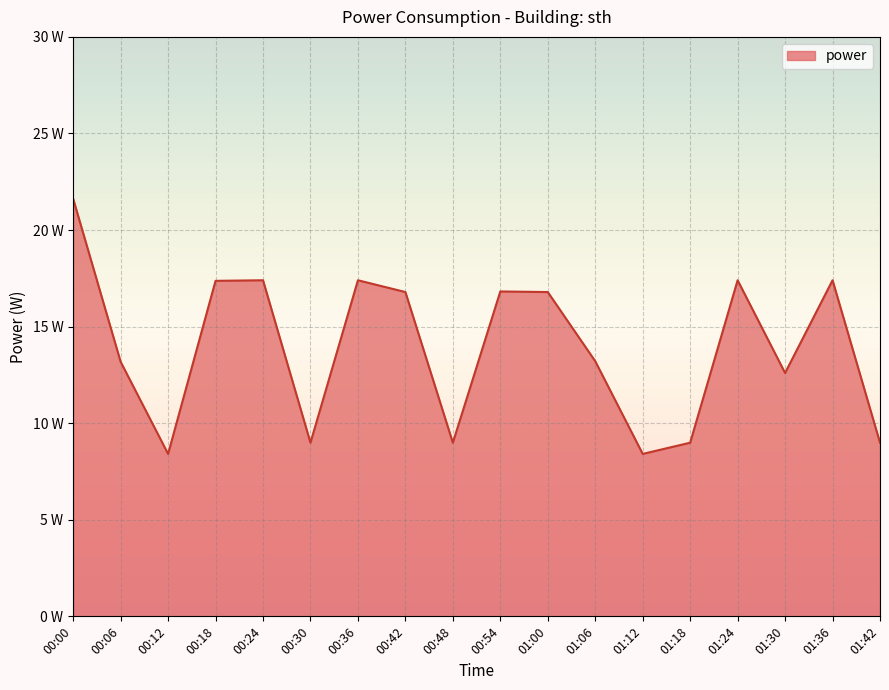

Reading right to left, list all the values displayed in this chart.

9.0	17.4	12.6	17.4	9.0	8.4	13.2	16.8	16.8	9.0	16.8	17.4	9.0	17.4	17.4	8.4	13.2	21.6